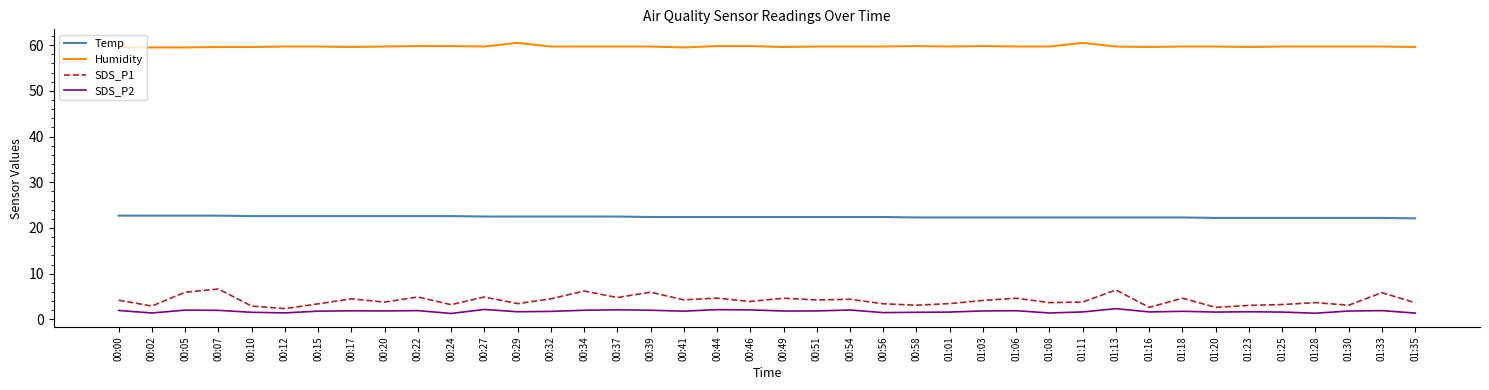

Is the value of SDS_P1 at 00:54 greater than the value of Temp at 00:34?

No